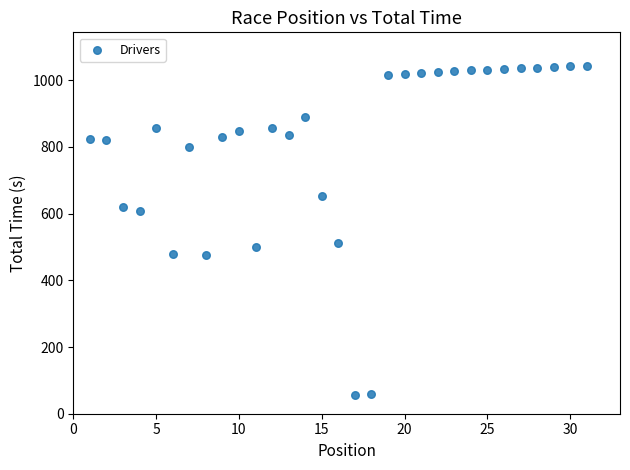

What is the range of X values (max minus min)?

30.0